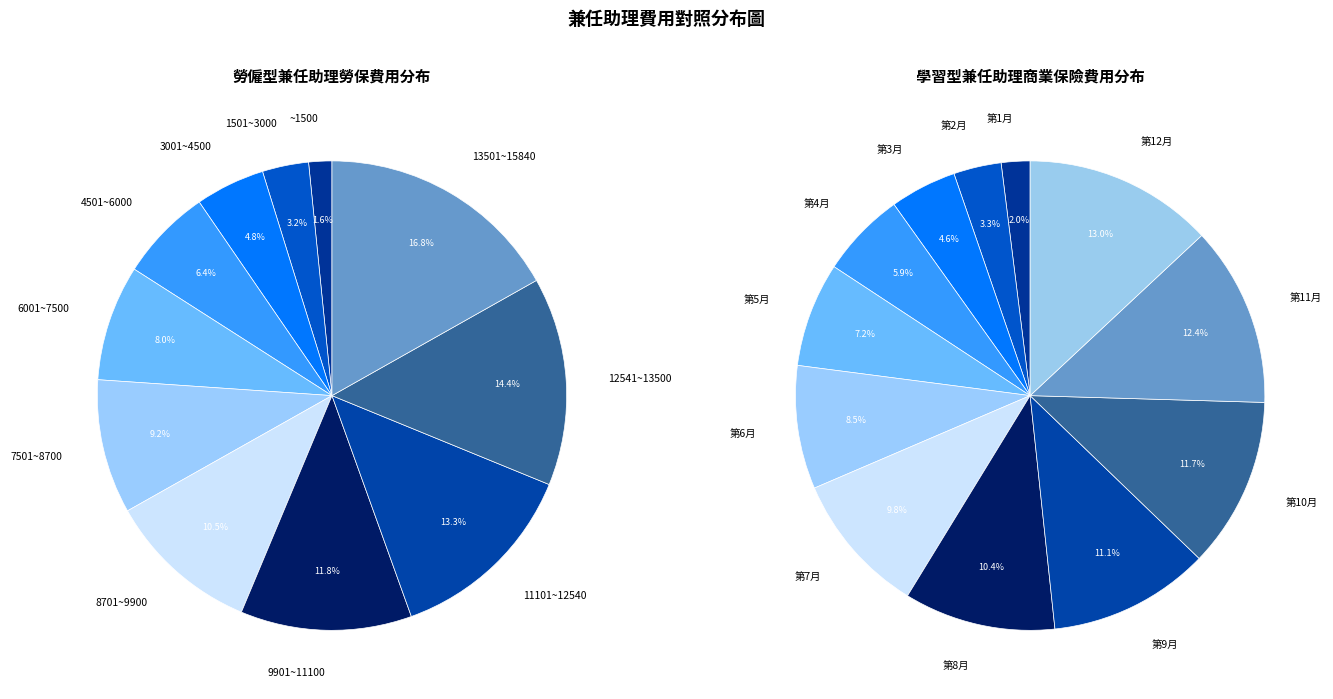

The 8701~9900 slice represents 11% of the pie. True or false?

True